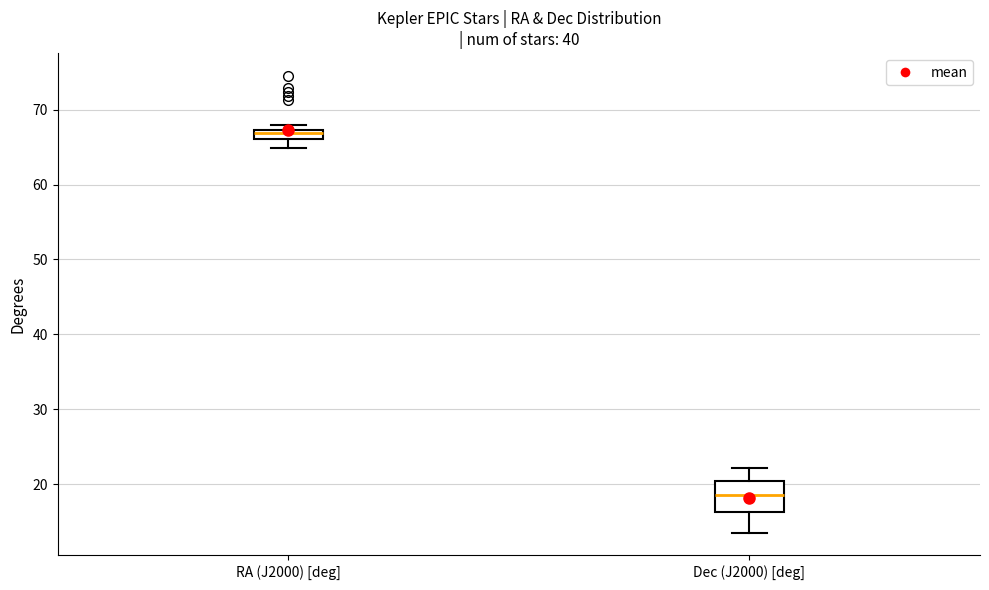

Where is the upper edge of the box for RA (J2000) [deg] on the y-axis? The values are not printed on the chart, so give them approximately, as read against the axis.

67